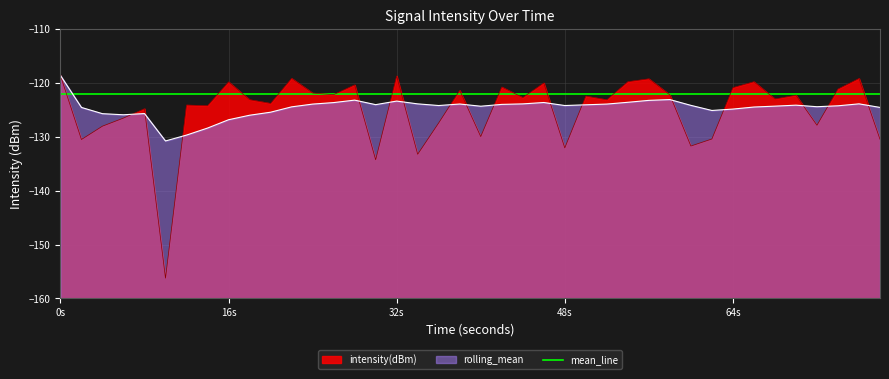

What is the maximum value for rolling_mean?

-118.6